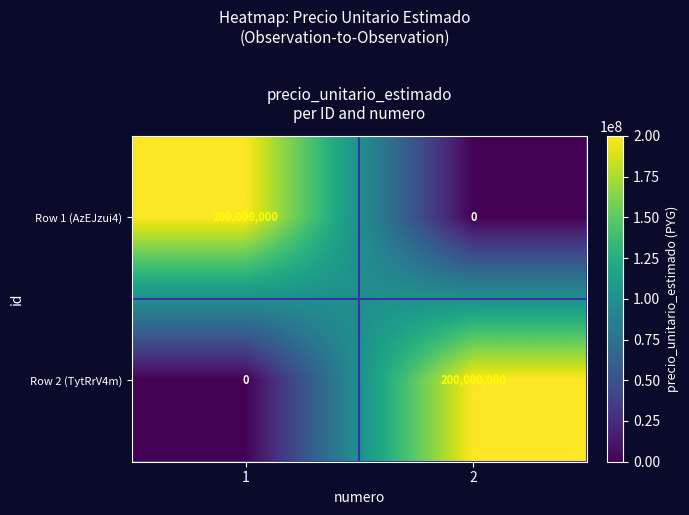

What is the maximum value shown in the chart?

200000000